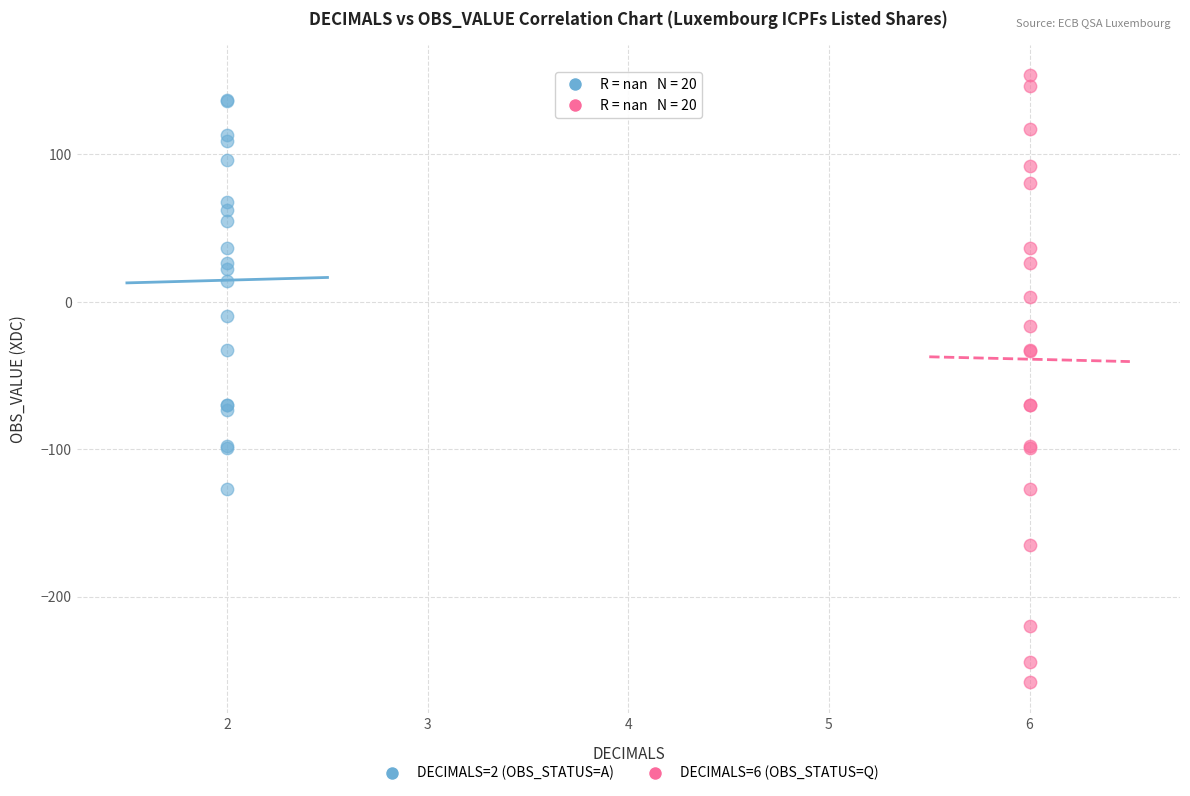

Which series reaches the minimum Y coordinate?

DECIMALS=6 (OBS_STATUS=Q)